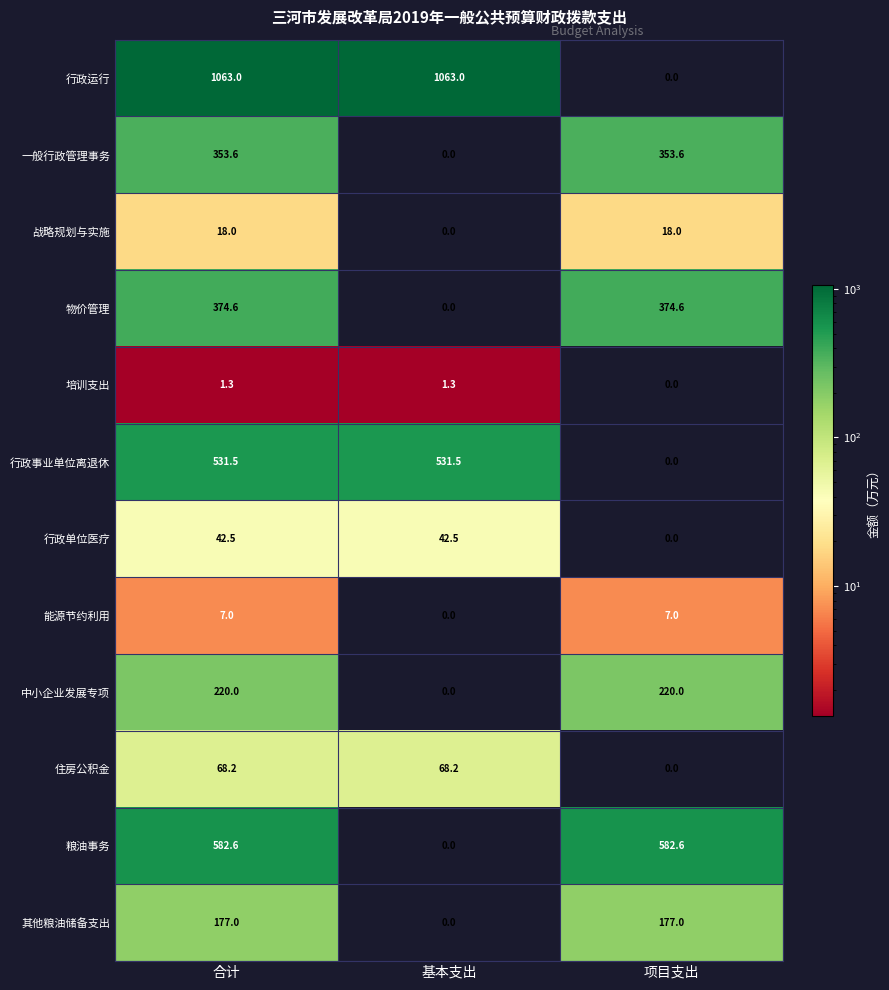

What is the difference between the second highest and minimum values in the 一般行政管理事务 series?

353.6